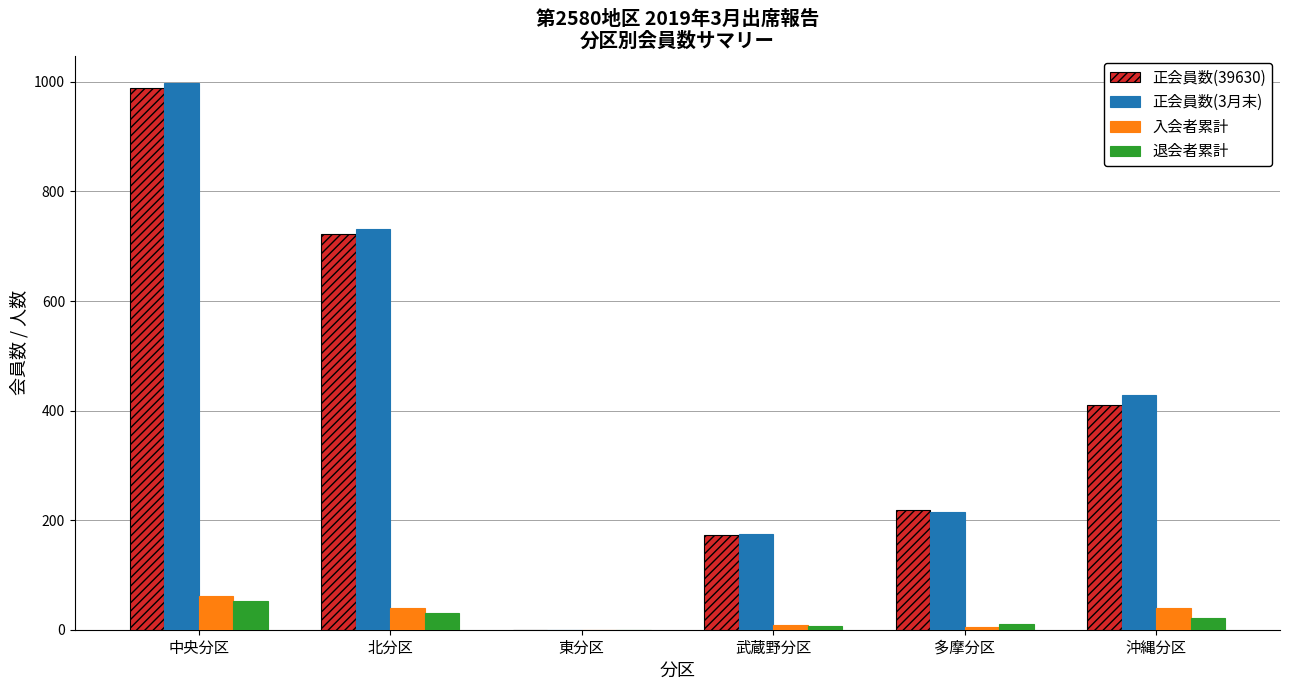

Where is 正会員数(39630) nearest to the value 494?

沖縄分区